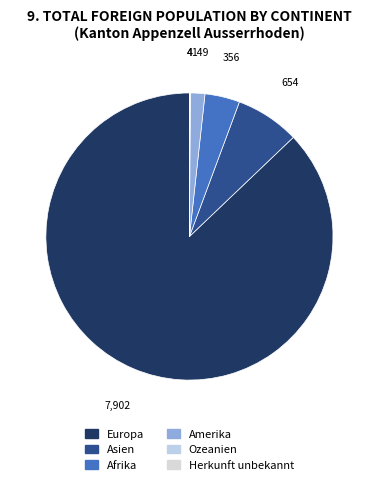

What percentage is NOT represented by Afrika?

96.1%